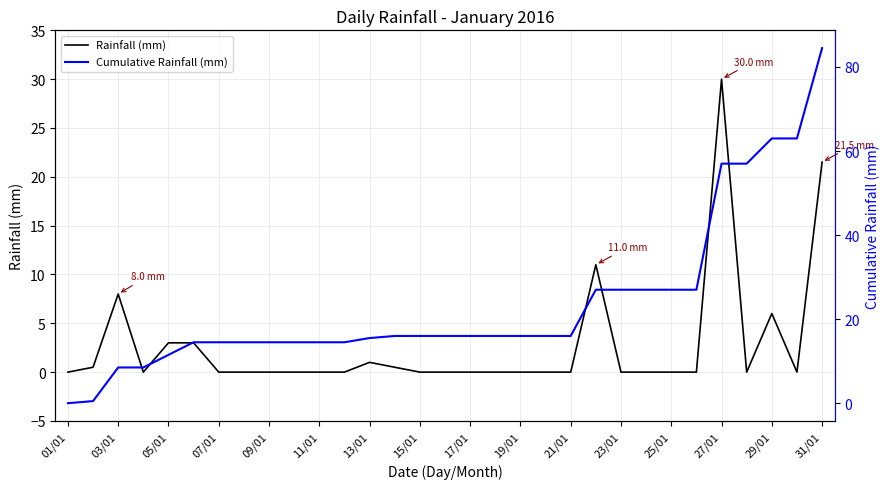

True or false: Rainfall (mm) has a value of 0.0 at 19/01.

True